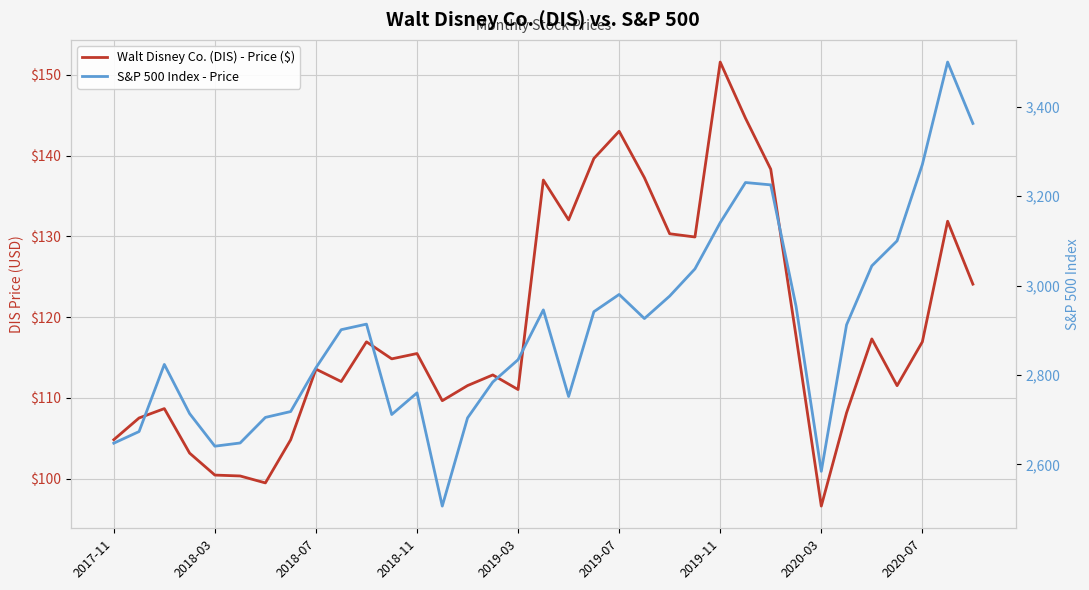

What position from the left is 25?

26